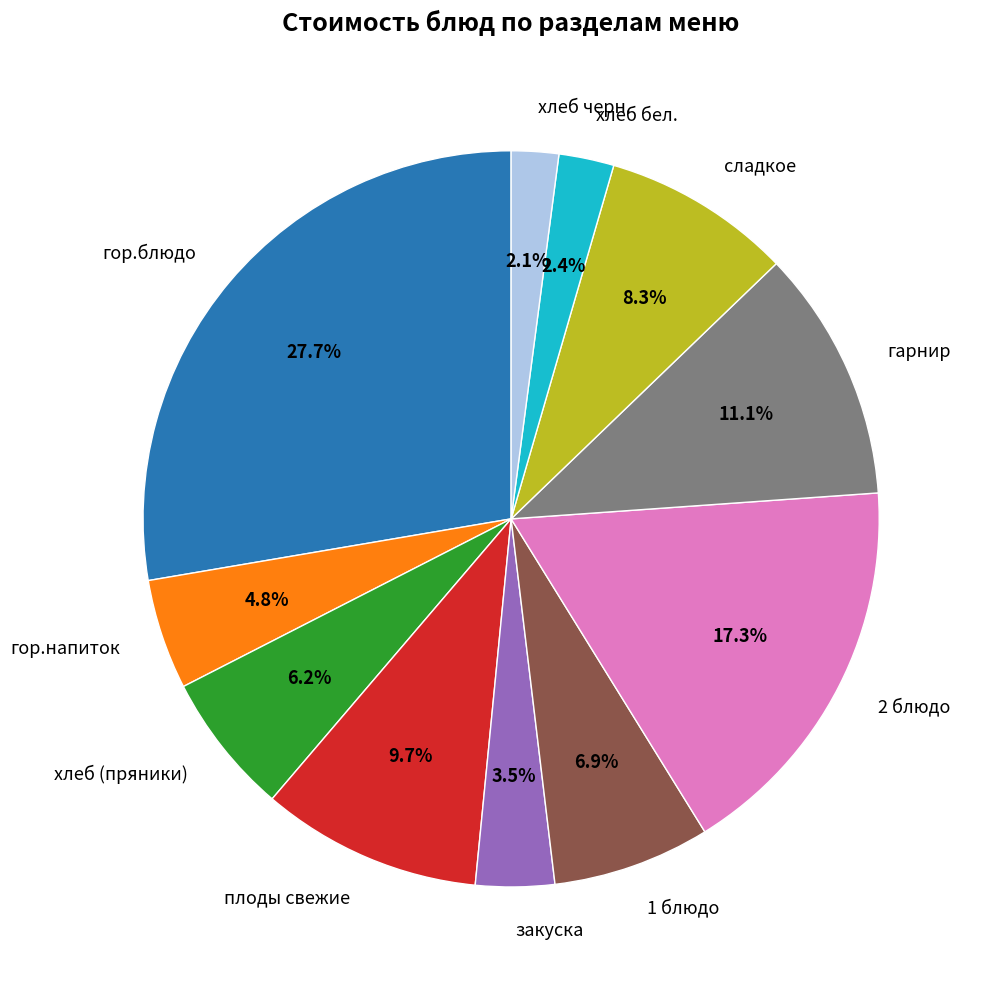

What percentage is the хлеб черн. slice, to the nearest percent?

2%